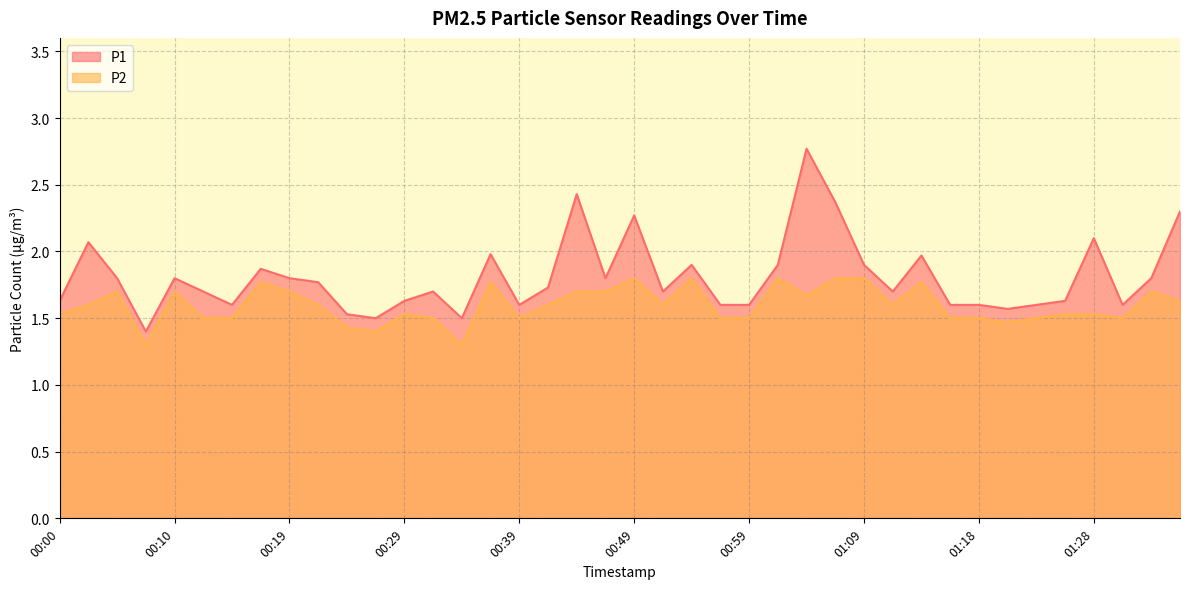

What is the sum of all P2 values?

63.8